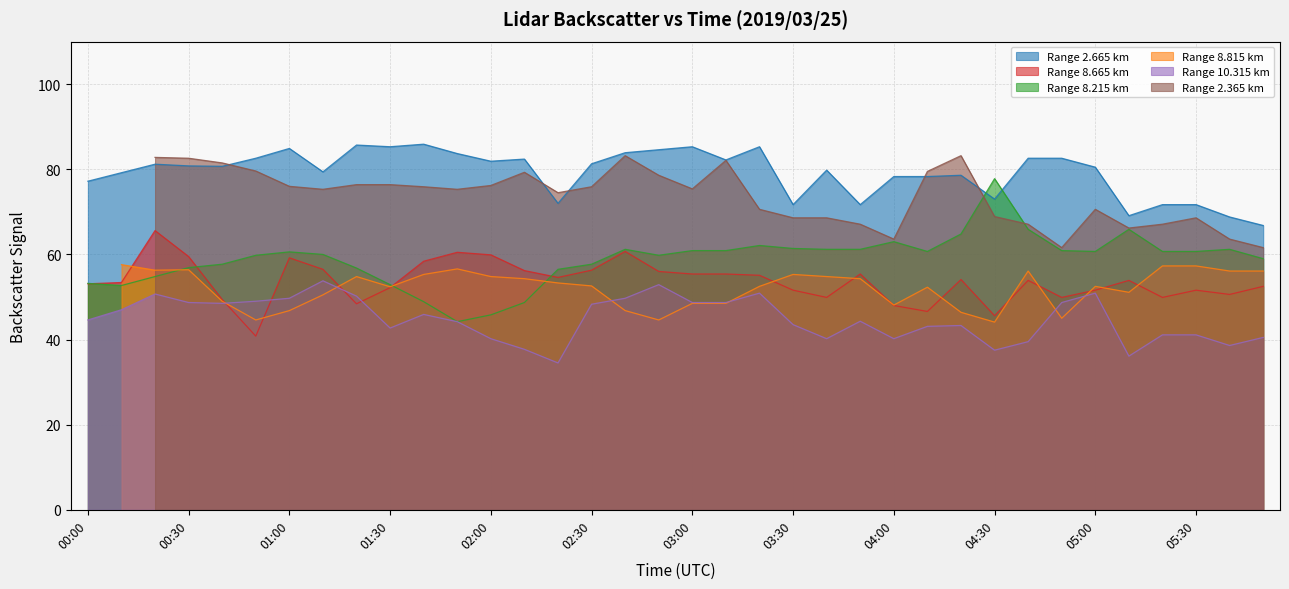

How many values in the 8.665 series exceed 53?

21